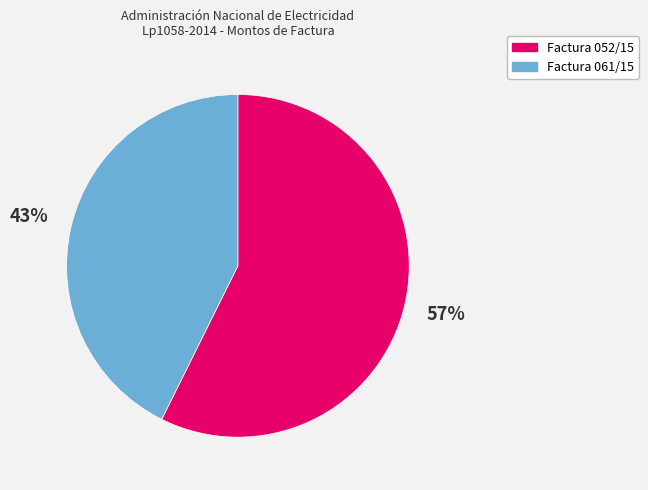

Do Factura 052/15 and Factura 061/15 together represent more than half of the pie?

Yes